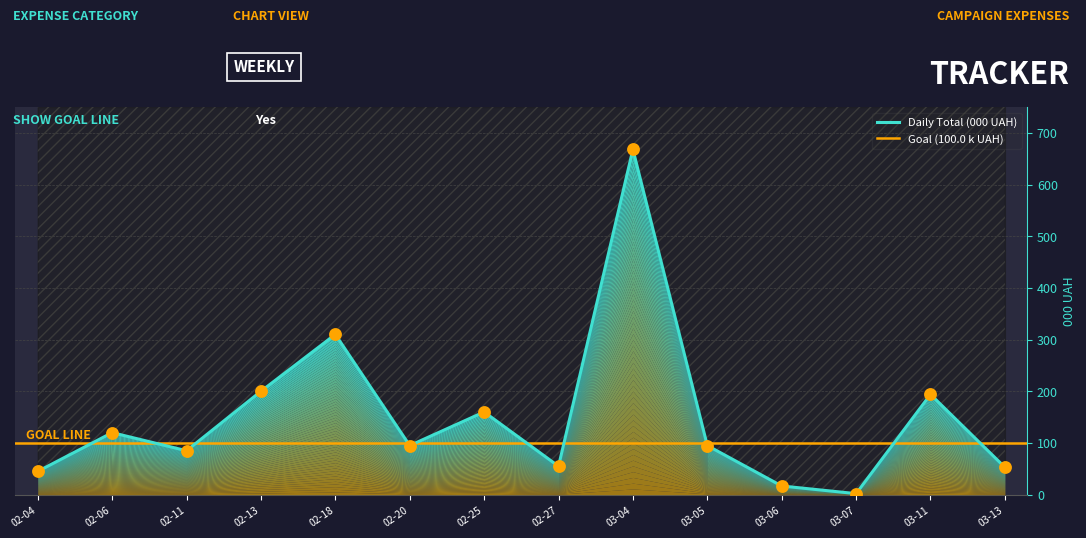

What is the change in value from 03-07 to 03-11?

+192.0